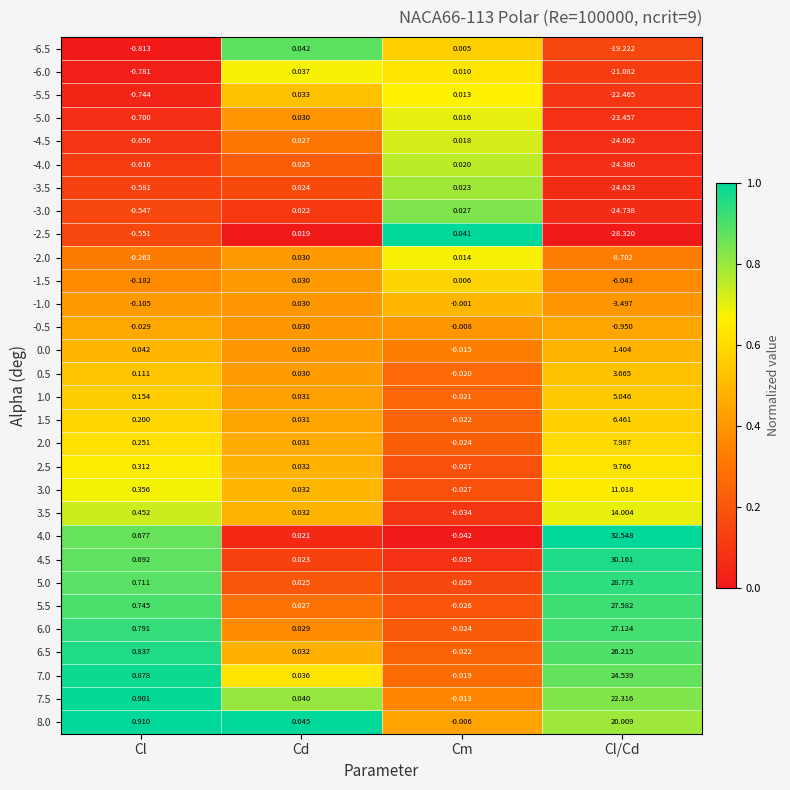

List the labels in order of -6.0 value, largest first.

Cd, Cm, Cl, Cl/Cd